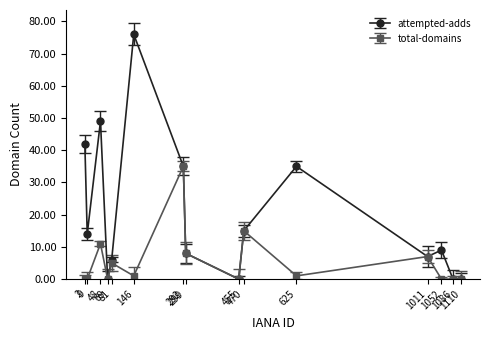

At which label does attempted-adds reach its peak?

146